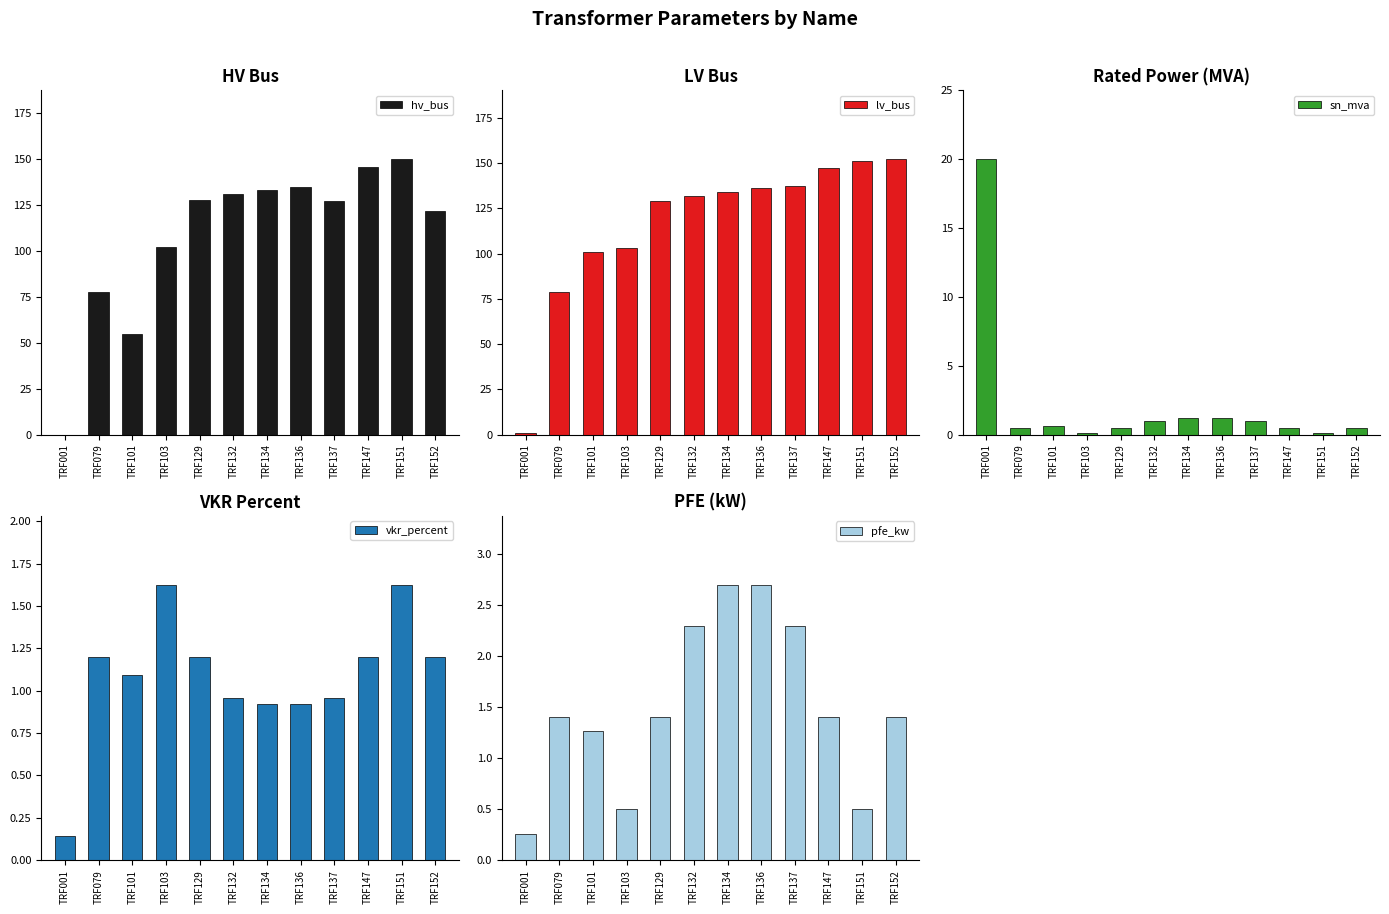

Which series has the largest range (max minus min)?

lv_bus